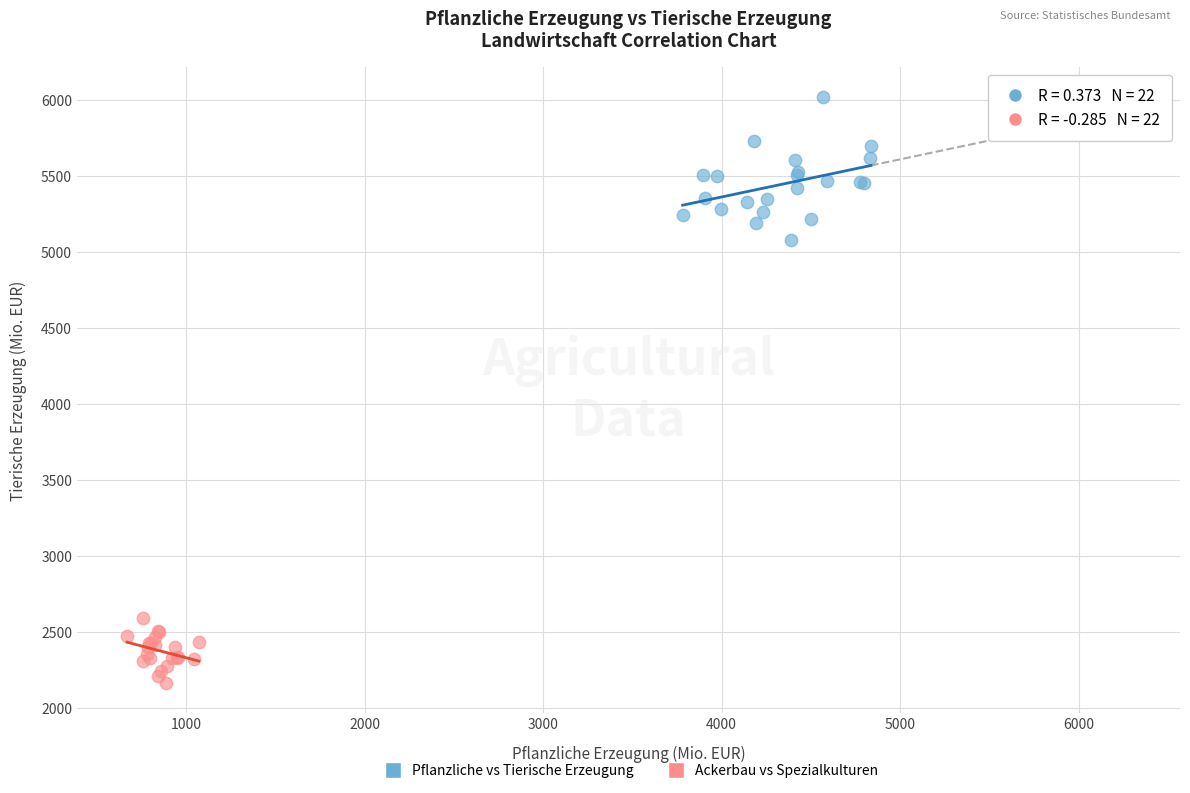

Which series reaches the minimum Y coordinate?

Ackerbau vs Spezialkulturen